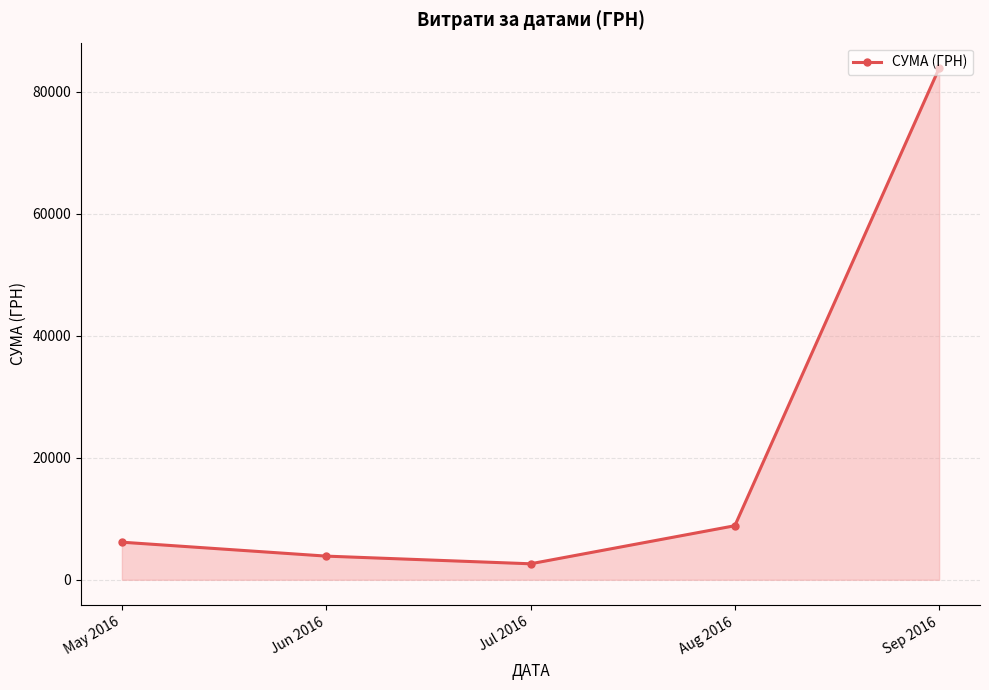

How many series are shown in this chart?

1